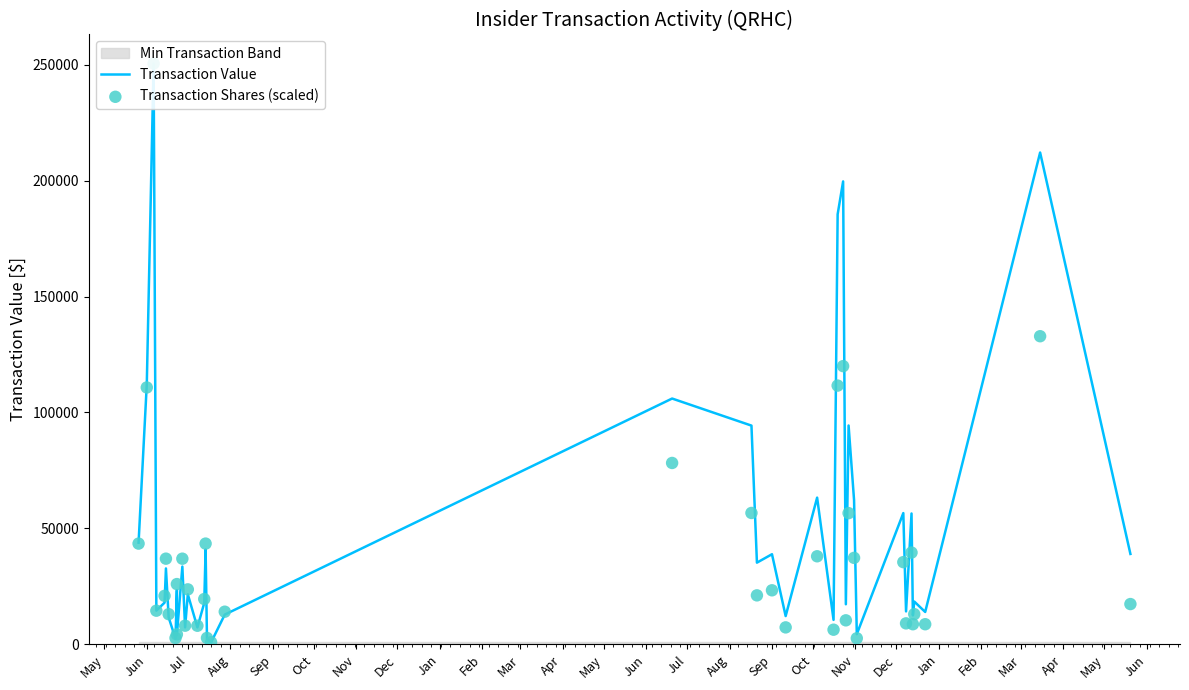

Which series contains the lowest Y value?

Transaction Value